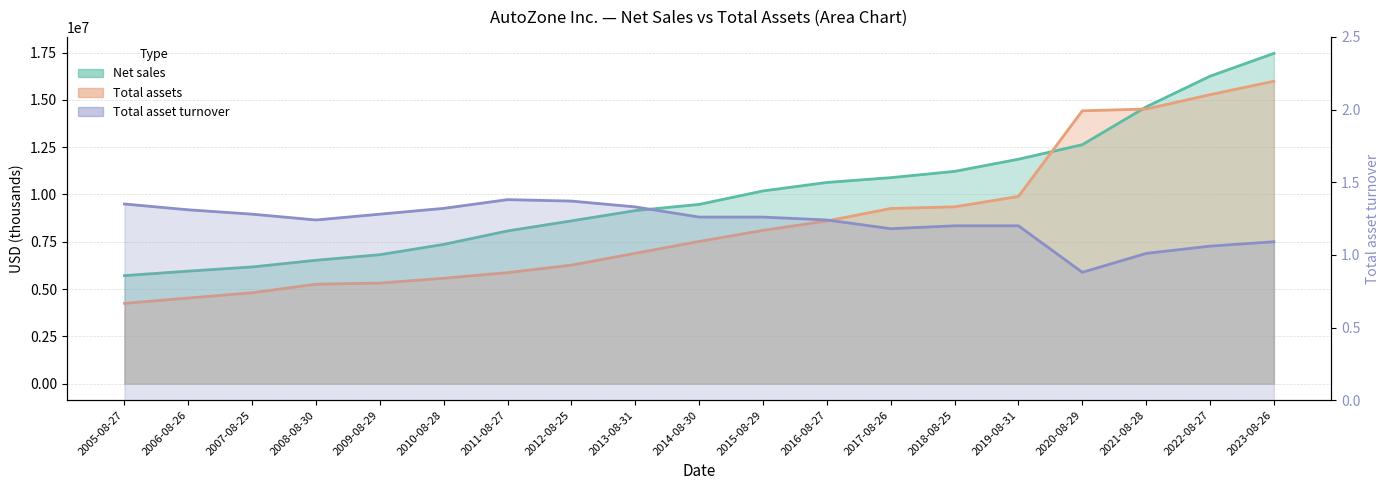

Between 2012-08-25 and 2006-08-26, which is larger?

2012-08-25